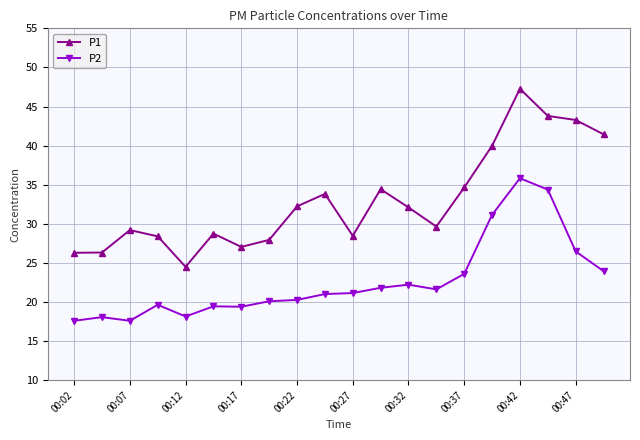

How many lines are shown in the chart?

2